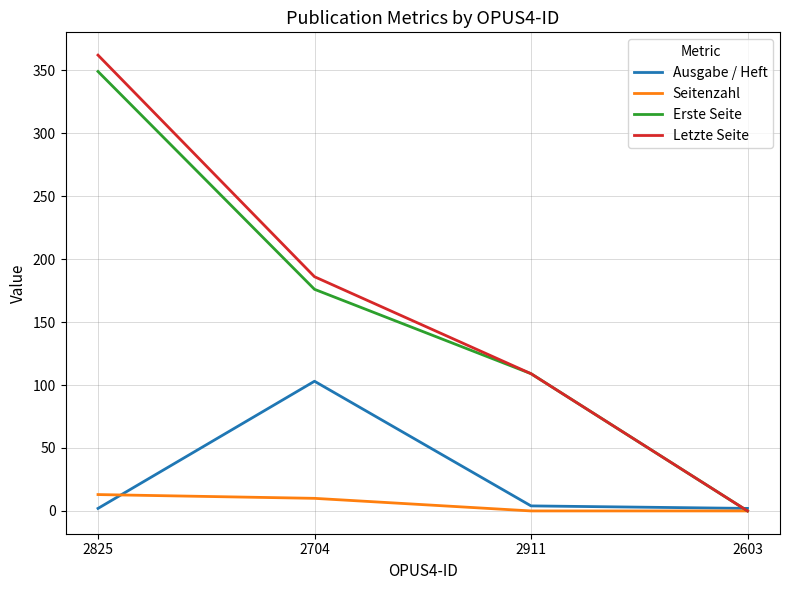

Reading left to right, list all the values displayed in this chart.

Ausgabe / Heft: 2	103	4	2
Seitenzahl: 13	10	0	0
Erste Seite: 349	176	109	0
Letzte Seite: 362	186	109	0